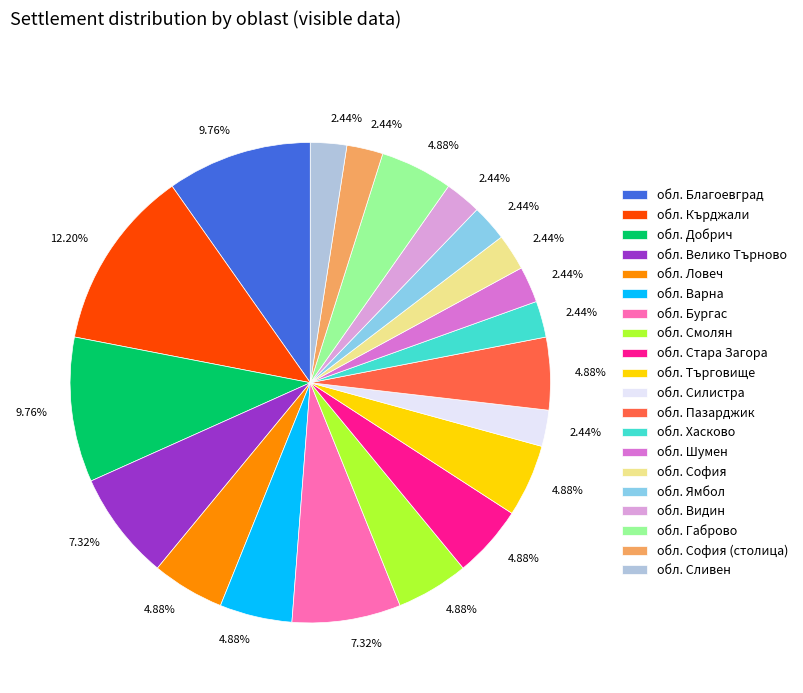

Which slice is the largest?

обл. Кърджали